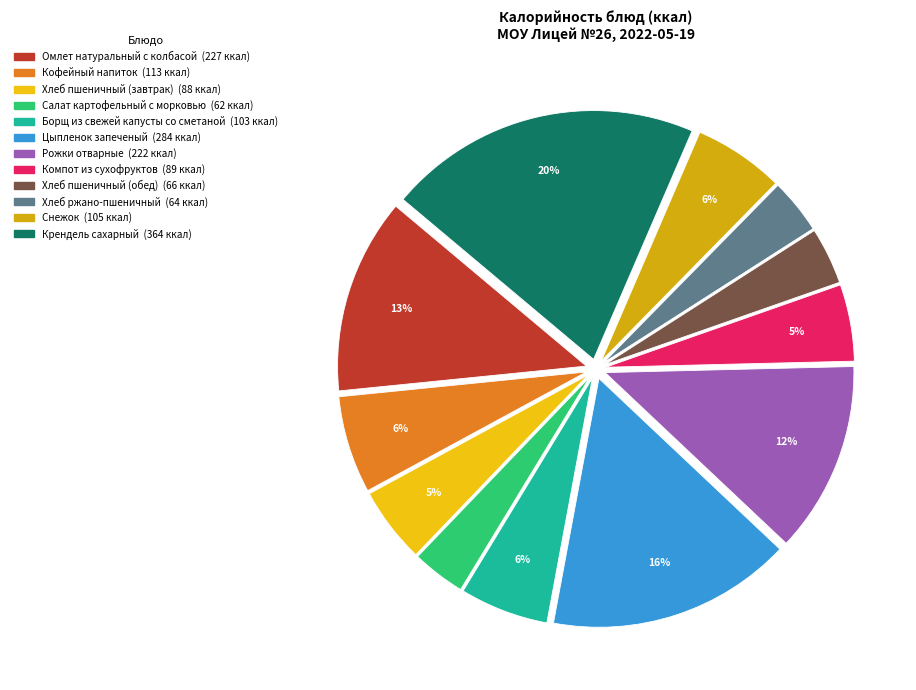

Count the number of slices in the pie.

12